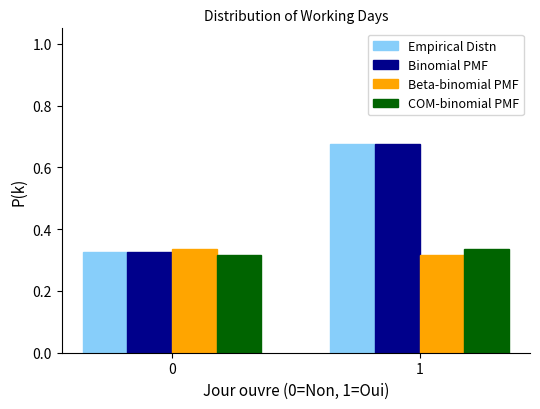

What is the sum of the Empirical Distn values at 0 and 1?

1.0